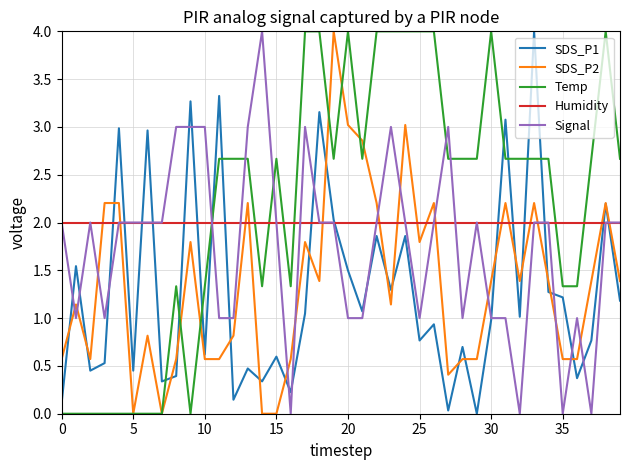

Does the chart have visible grid lines?

Yes